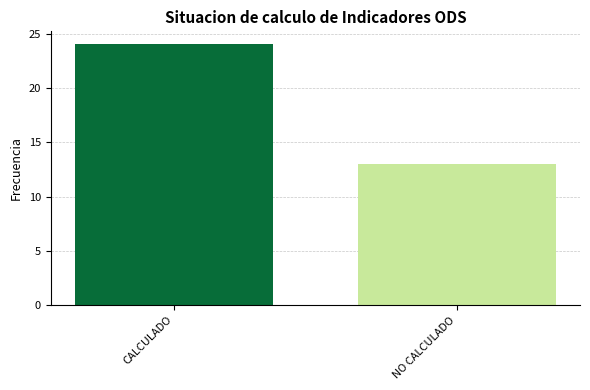

Reading right to left, list all the values displayed in this chart.

13	24